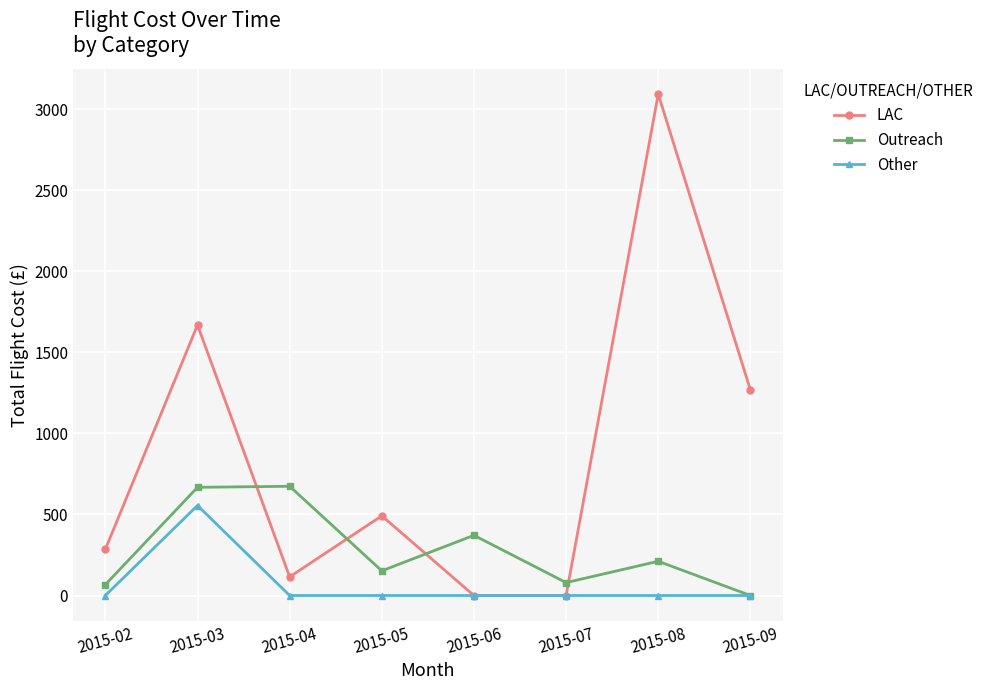

Which series has the largest range (max minus min)?

LAC